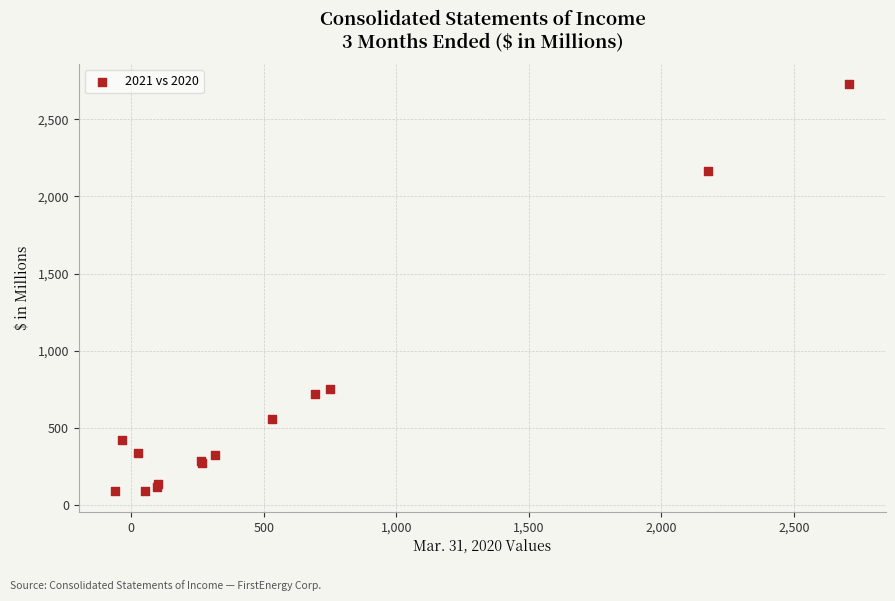

What Y value in the scatter plot is closest to 1406?

752